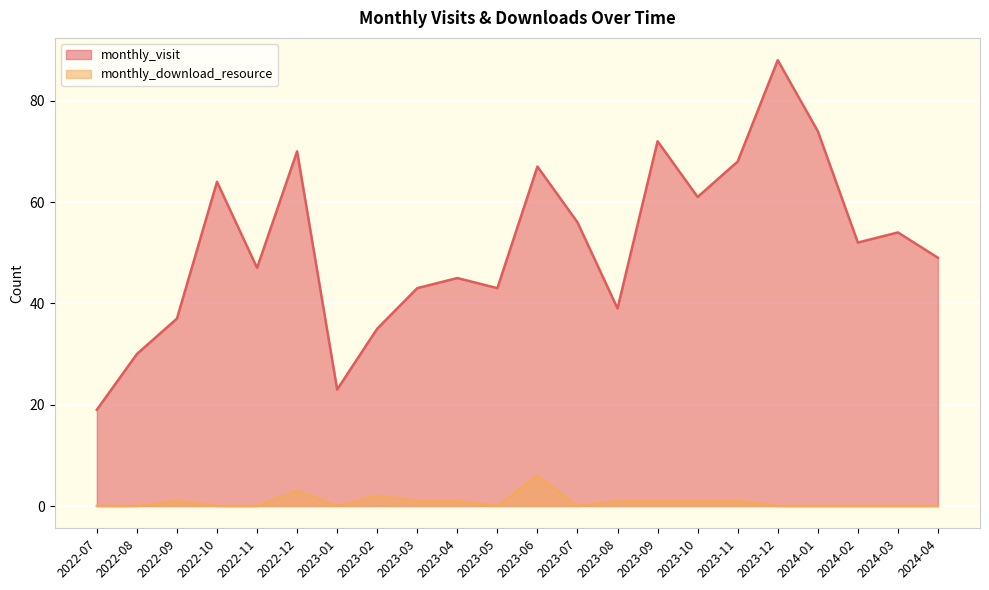

True or false: monthly_visit has more than 1 interior local peaks.

True